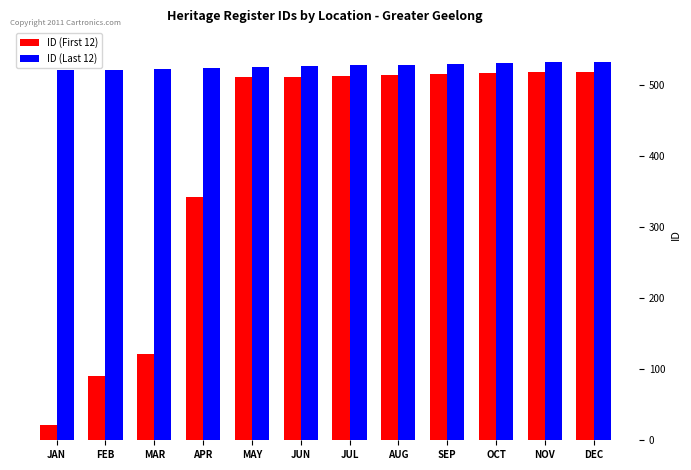

How many bars are there in each group?

2